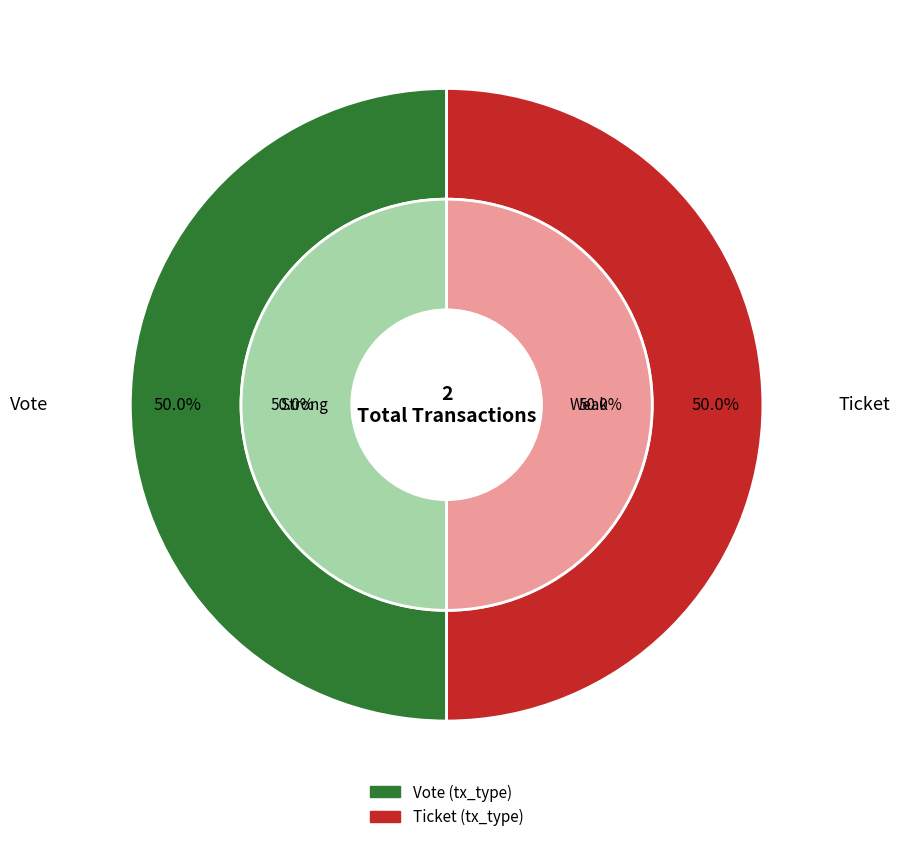

True or false: Ticket accounts for 5% of the total.

False